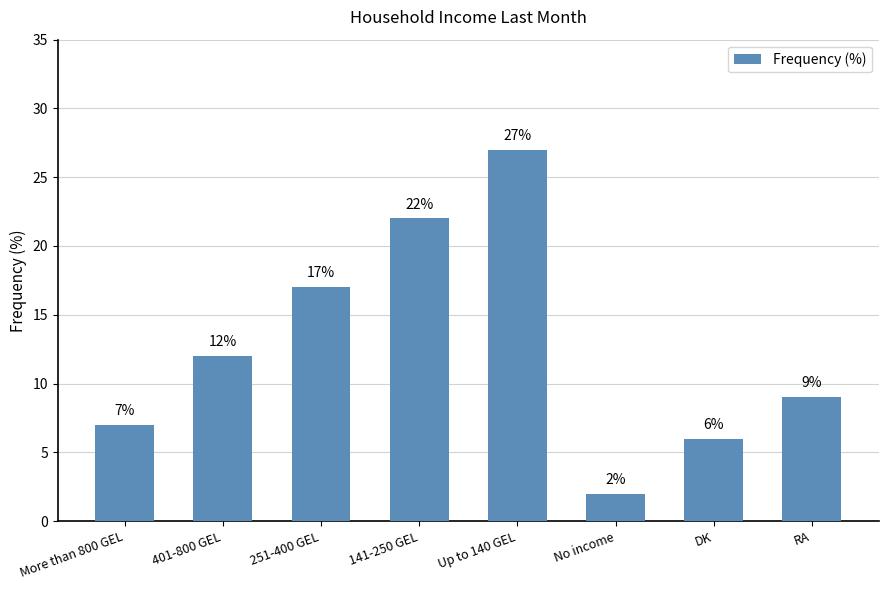

What is the label of the 6th bar from the right?

251-400 GEL